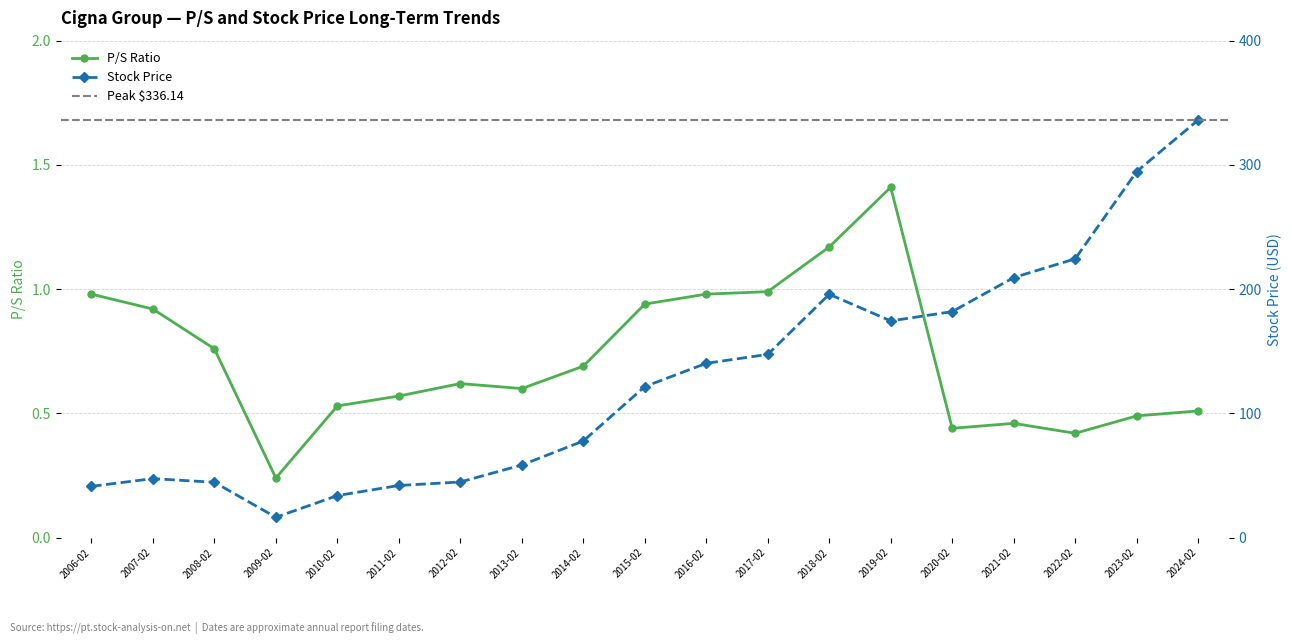

True or false: P/S and Stock Price cross at least once.

False